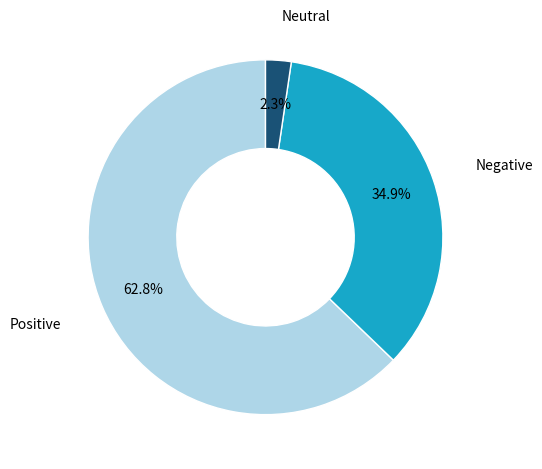

Which category has the biggest portion of the pie?

Positive